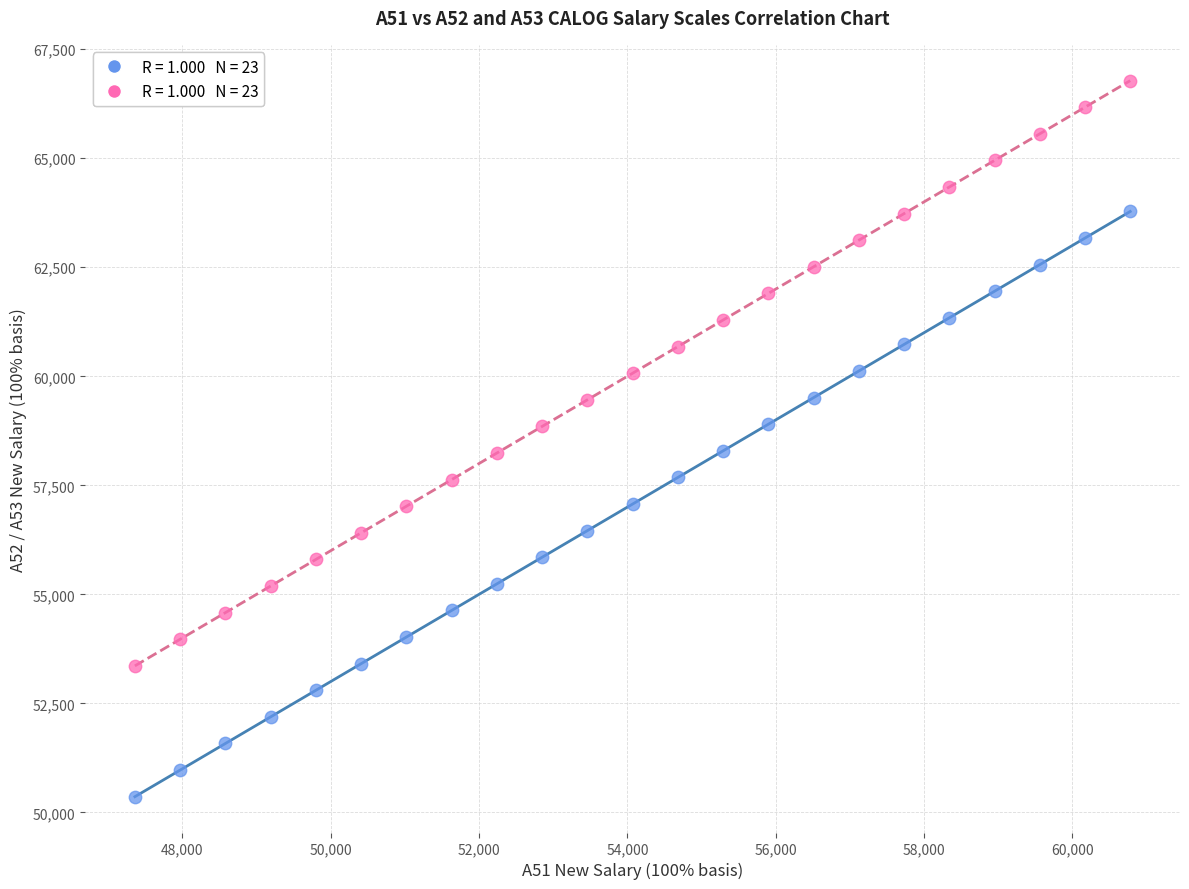

Across all data points, what is the range of X values (max minus min)?

13420